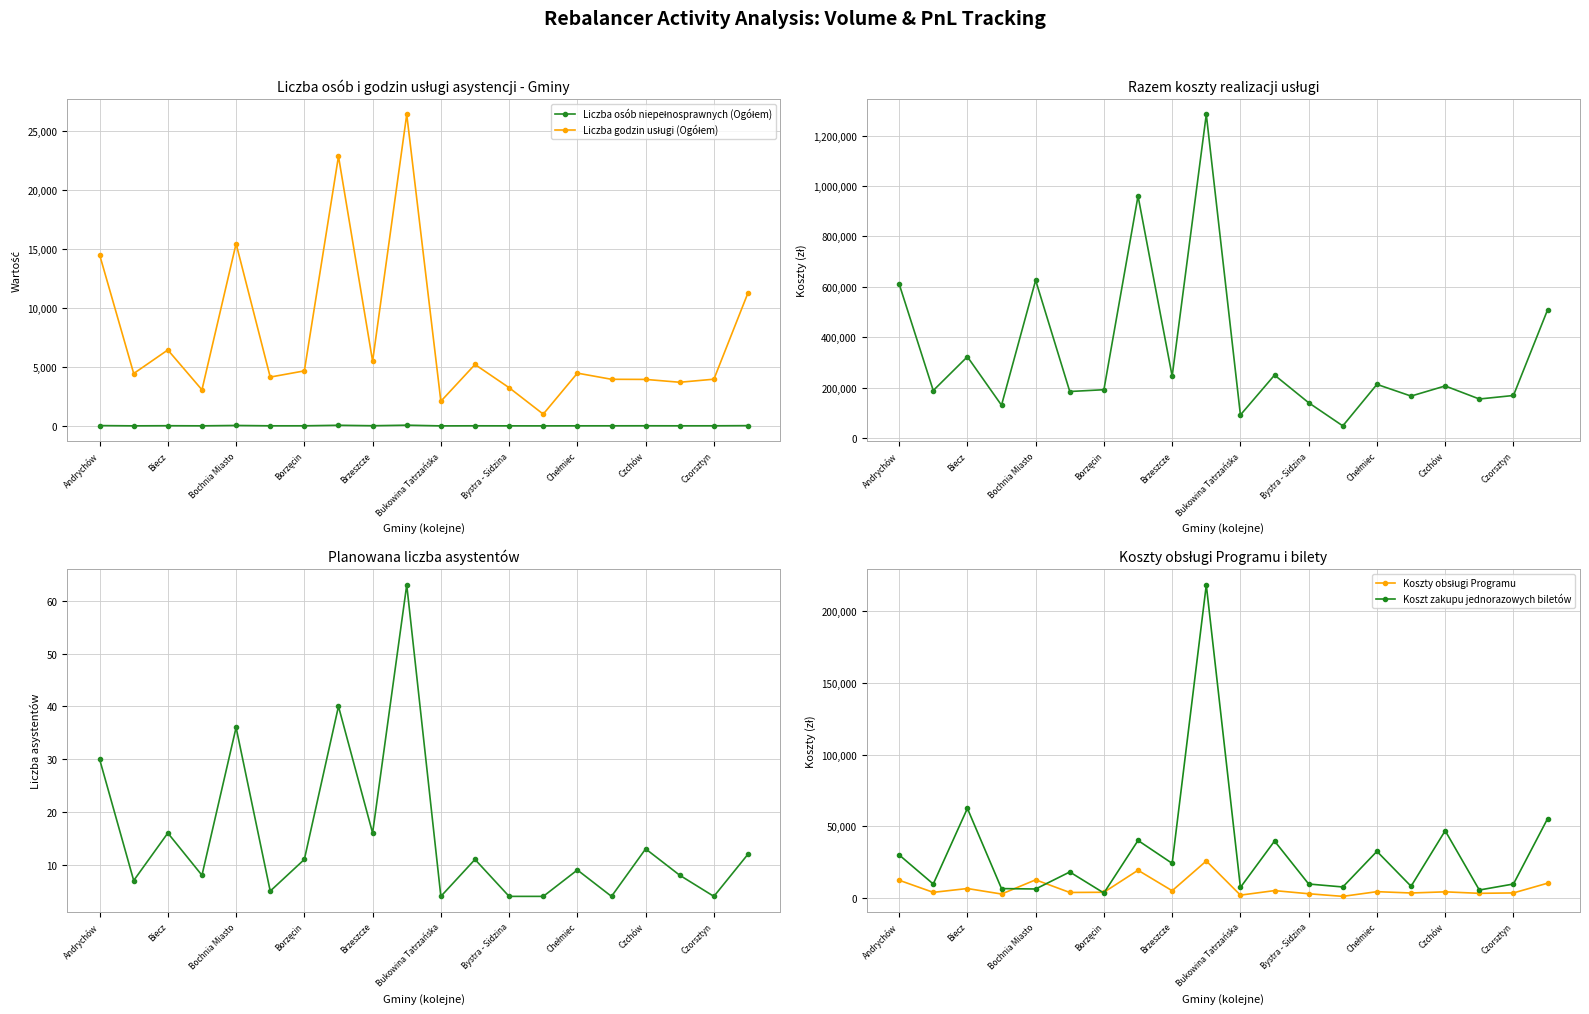

What is the lowest value of the Razem koszty realizacji series?

48002.0